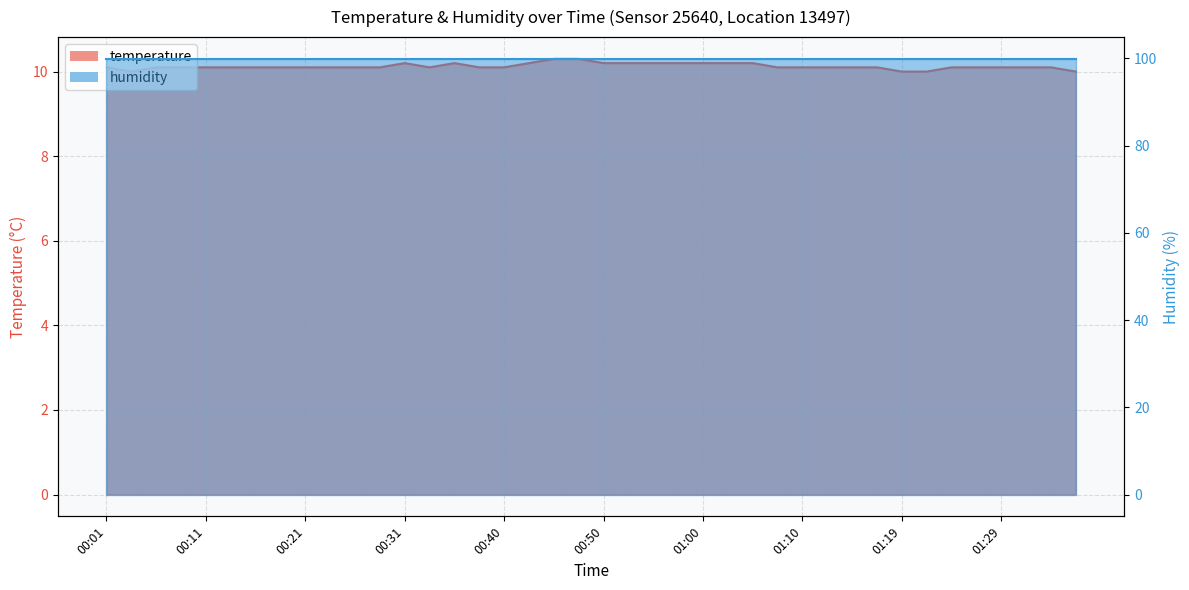

What is the approximate value at 00:26?

10.1